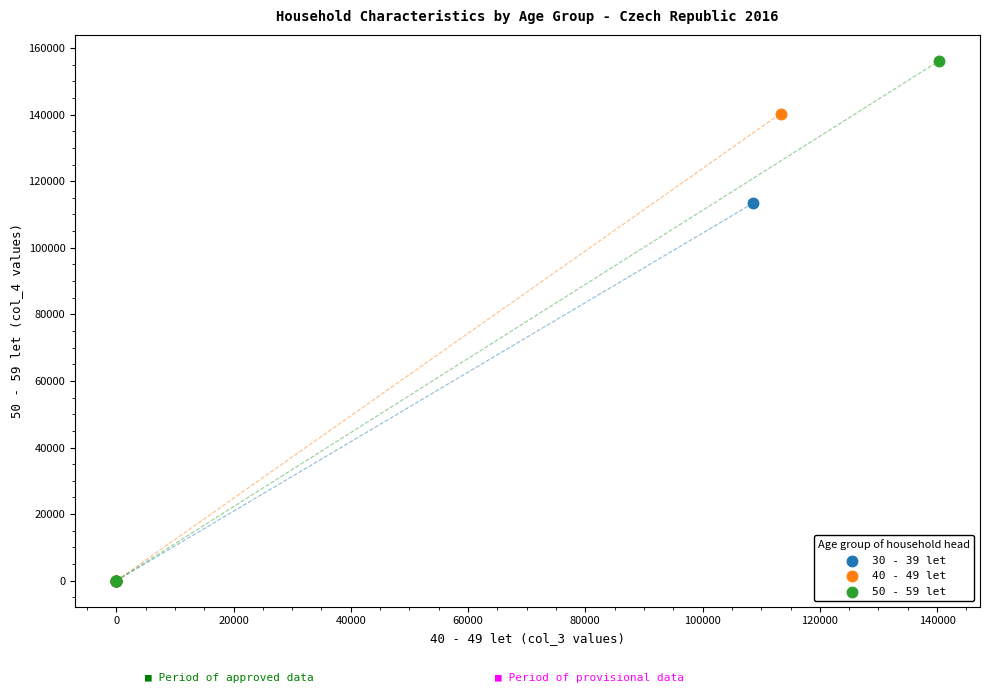

What are all the series names shown in the legend?

30 - 39 let, 40 - 49 let, 50 - 59 let